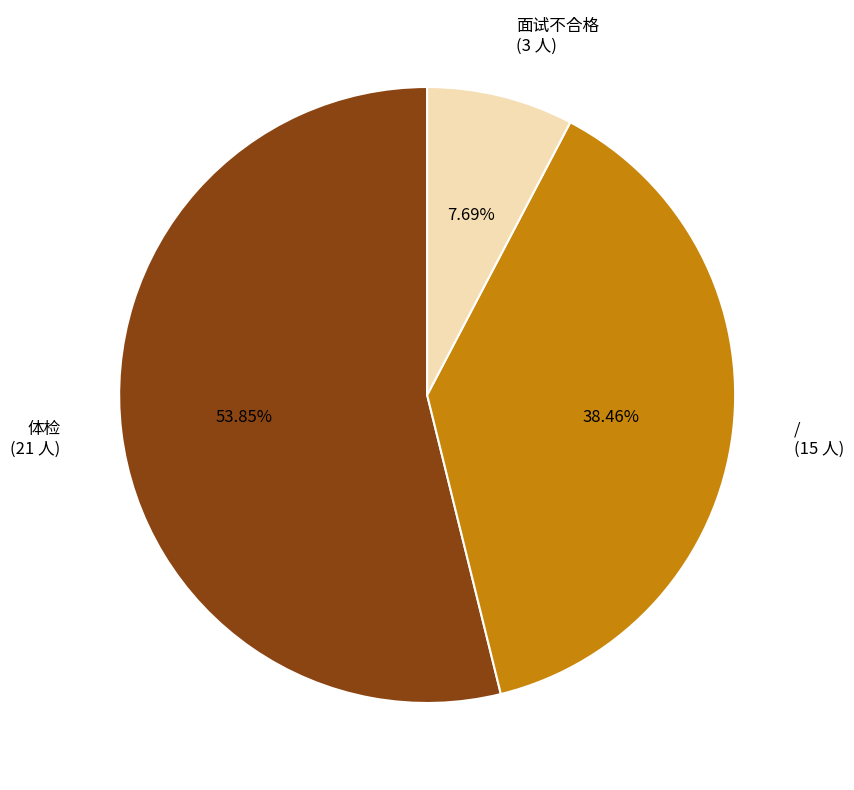

Rank the categories by value from highest to lowest.

体检, /, 面试不合格